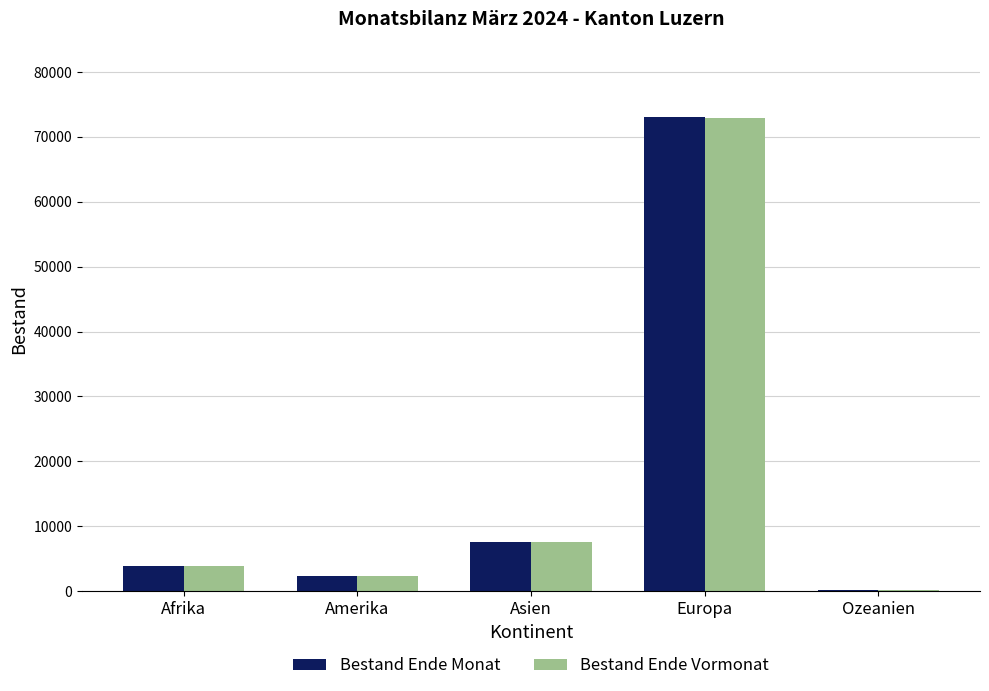

What is the spread (max minus min) of values at Asien?

63